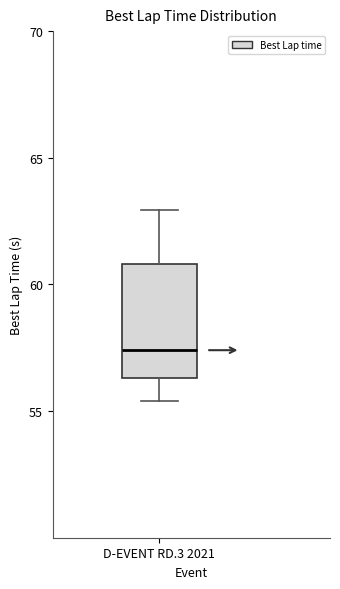

Where does the median line of the box for D-EVENT RD.3 2021 sit on the y-axis? The values are not printed on the chart, so give them approximately, as read against the axis.

57.5